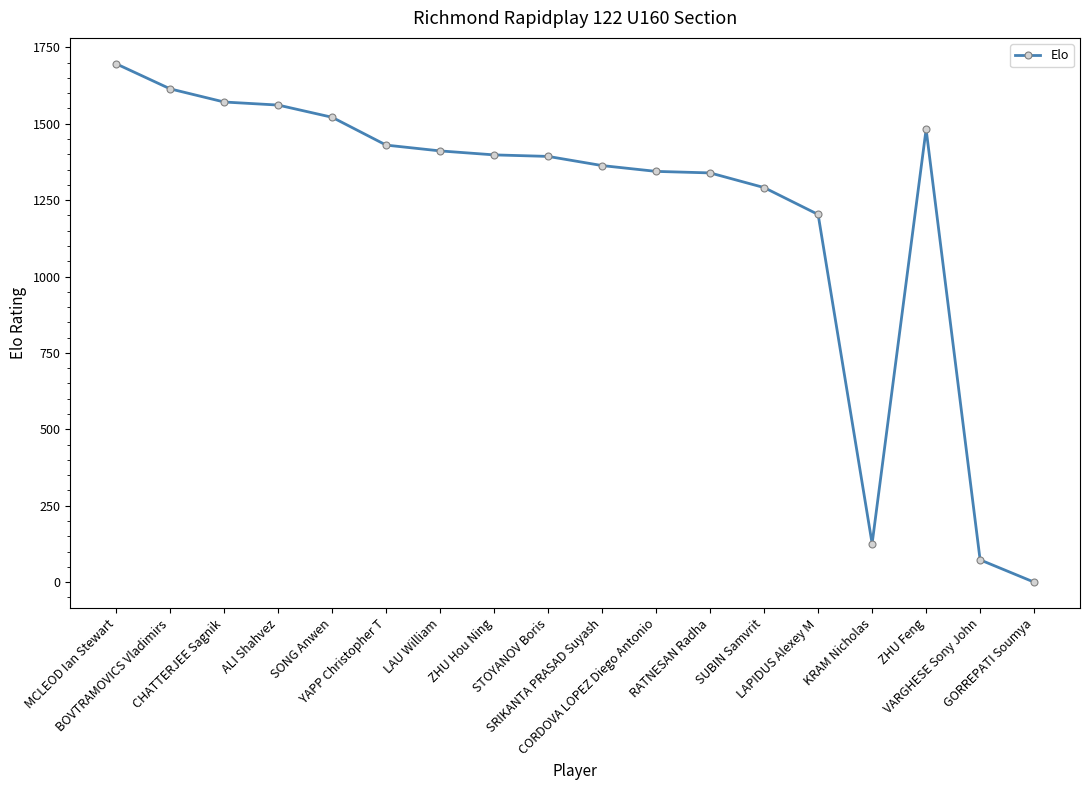

At which label is the value closest to 848?

LAPIDUS Alexey M